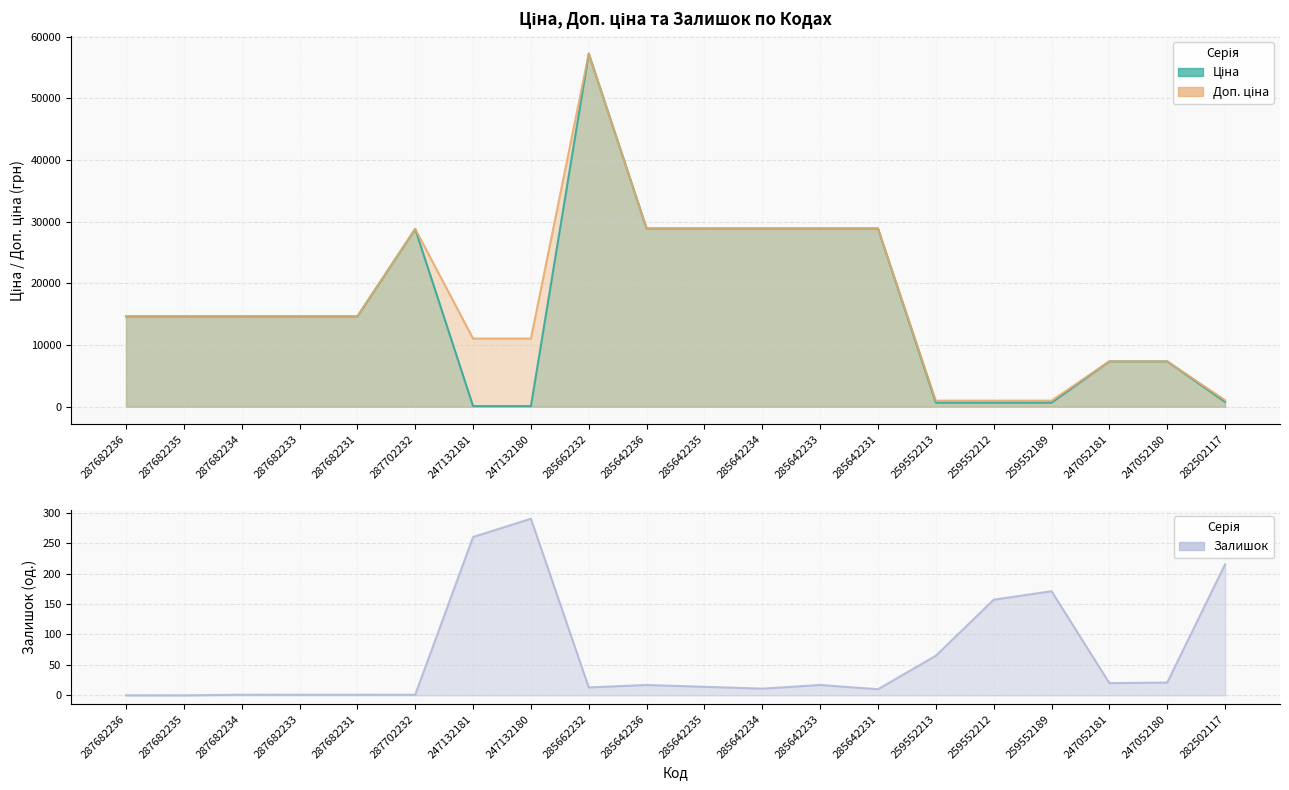

Reading right to left, transcribe all the data shown in this chart.

Ціна: 793.0	7360.2	7360.2	672.1	672.1	672.1	28890.3	28890.3	28890.3	28890.3	28890.3	57235.5	110.5	110.5	28821.8	14649.6	14649.6	14649.6	14649.6	14649.6
Доп. ціна: 1074.6	7360.2	7360.2	992.7	992.7	992.7	28890.3	28890.3	28890.3	28890.3	28890.3	57235.5	11055.0	11055.0	28821.8	14649.6	14649.6	14649.6	14649.6	14649.6
Залишок: 215.0	21.0	20.0	171.0	157.0	65.0	10.0	17.0	11.0	14.0	17.0	13.0	290.0	260.0	1.0	1.0	1.0	1.0	0.0	0.0